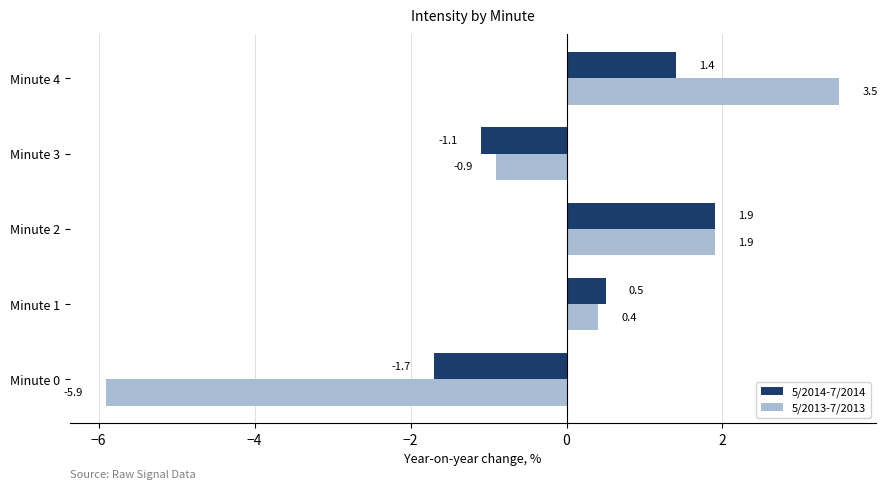

What is the minimum value for 5/2013-7/2013?

-5.9